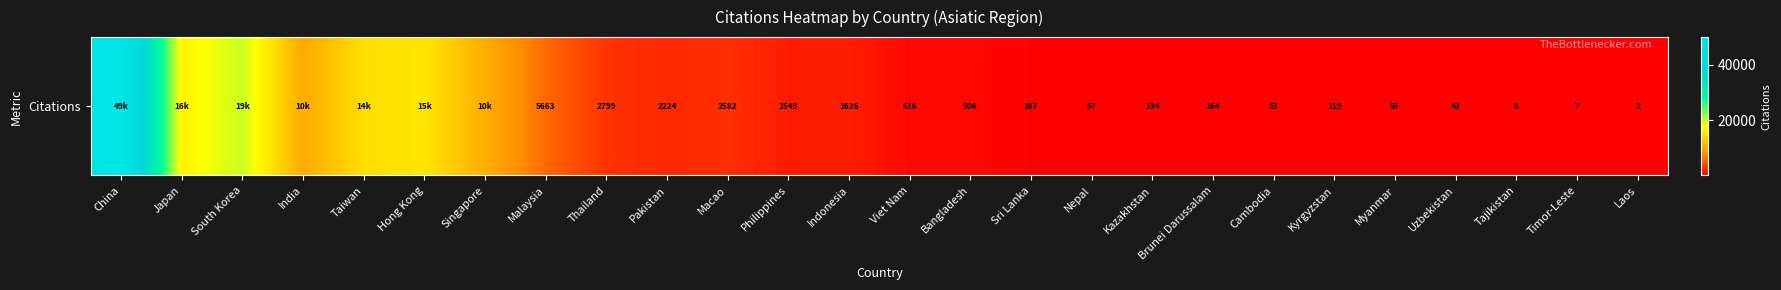

Rank the categories by value from lowest to highest.

Laos, Tajikistan, Timor-Leste, Uzbekistan, Cambodia, Myanmar, Nepal, Kyrgyzstan, Kazakhstan, Brunei Darussalam, Sri Lanka, Bangladesh, Viet Nam, Philippines, Indonesia, Pakistan, Macao, Thailand, Malaysia, India, Singapore, Taiwan, Hong Kong, Japan, South Korea, China